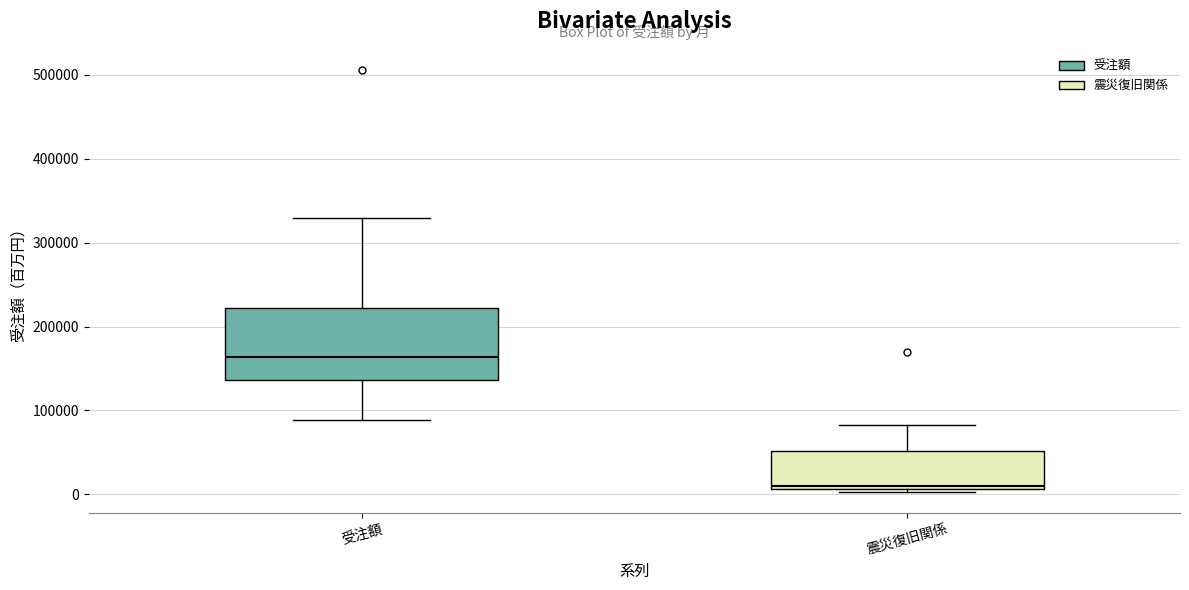

Reading left to right, read every box against the y-axis: the position of its median line, the range the box covers, and the ends of its whiskers. The values are not printed on the chart, so give them approximately, as read against the axis.

受注額: median 160000, box 140000 to 220000, whiskers 90000 to 330000
震災復旧関係: median 10000, box 10000 to 50000, whiskers 0 to 80000